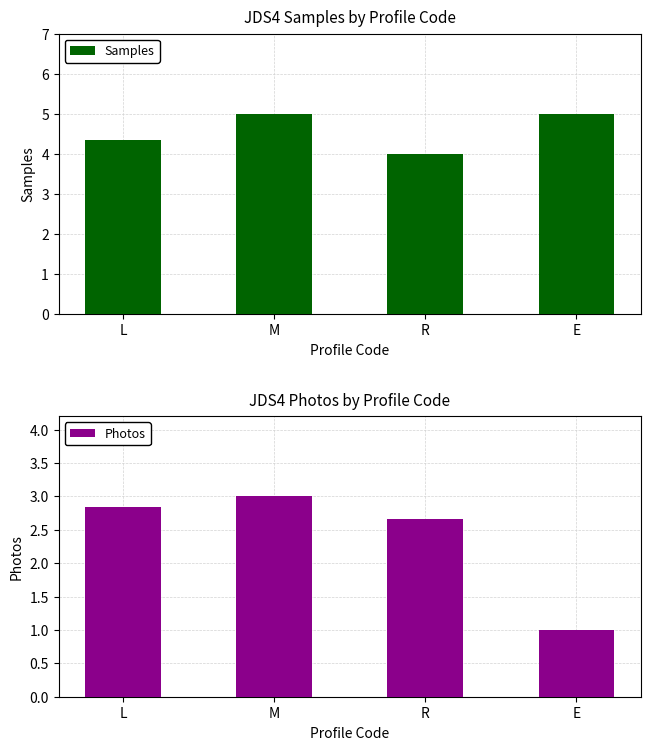

The value of Photos at M is 3.0. True or false?

True